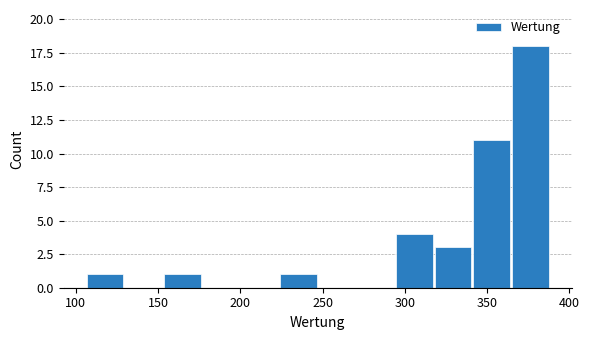

What is the height of the bar covering 294.0 to 317.5 on the x-axis? Neither the bar edges nor the heights are printed on the chart, so give them approximately, as read against the axes.

4